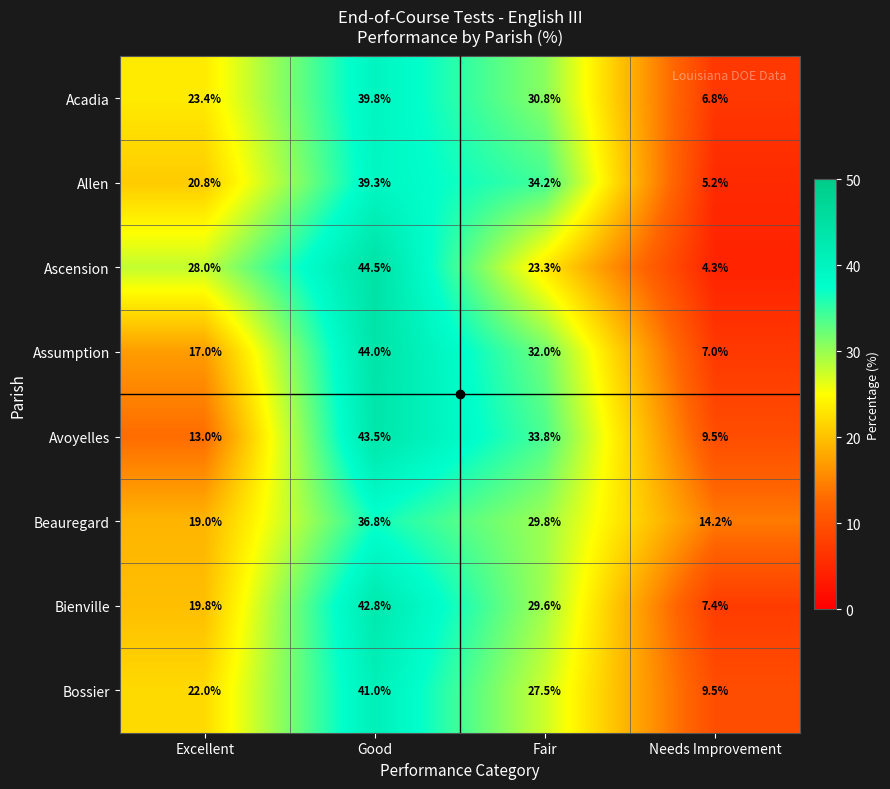

Count the number of categories in the chart.

4